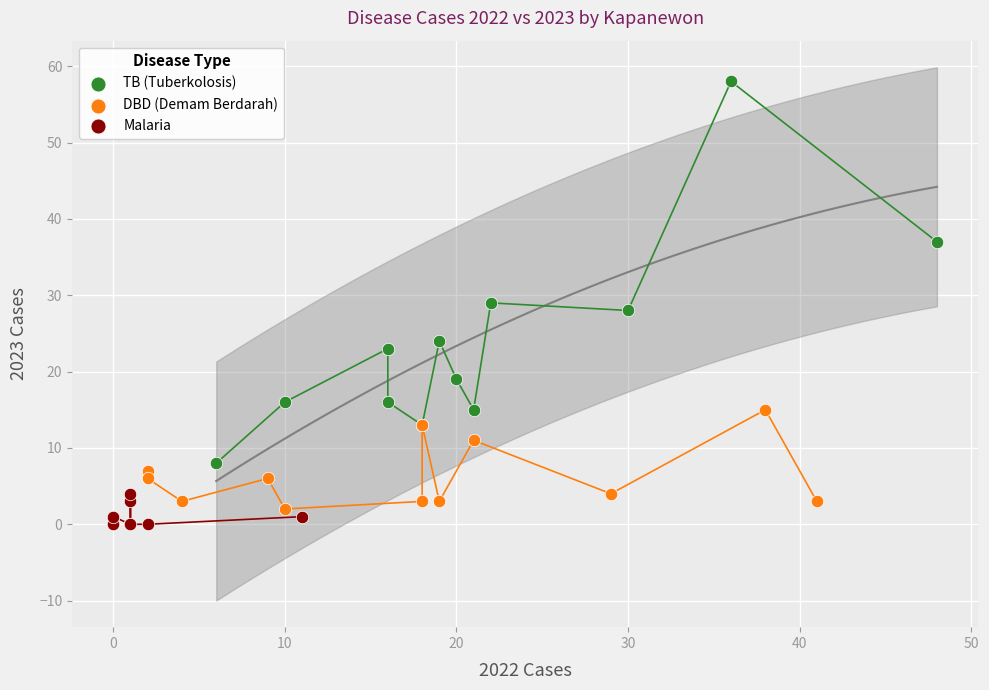

What are all the series names shown in the legend?

TB (Tuberkolosis), DBD (Demam Berdarah), Malaria